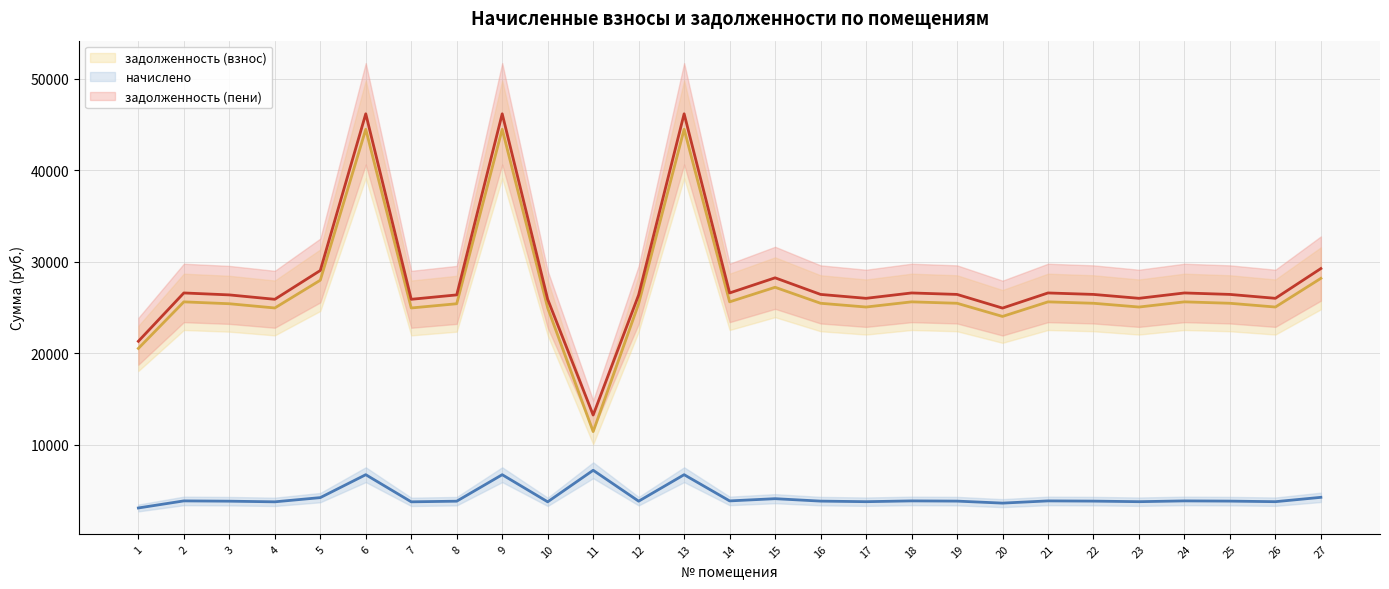

What is the maximum value shown in the chart?

46182.0